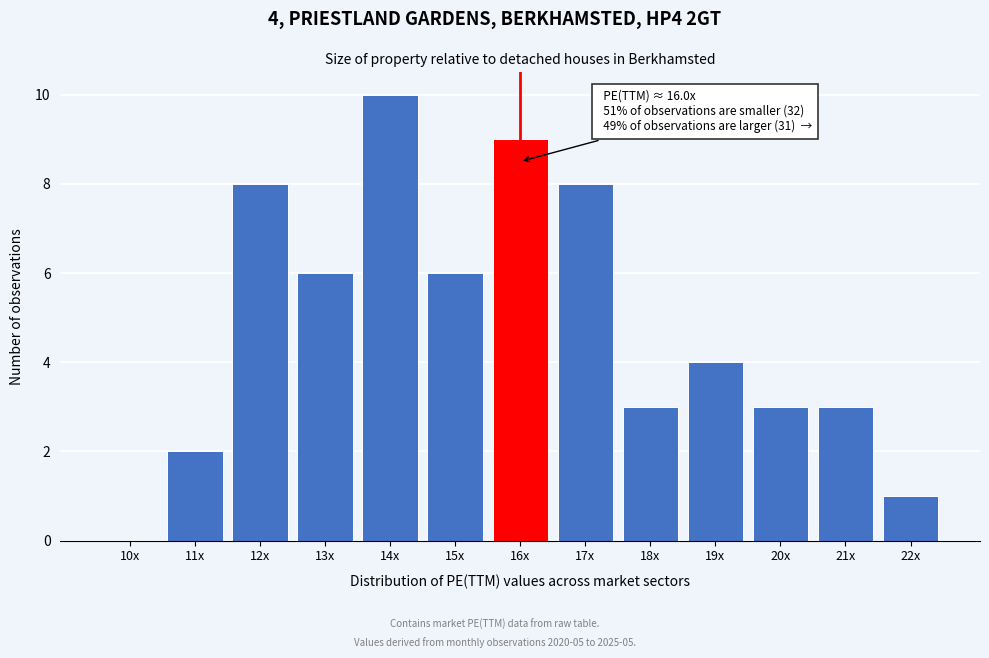

Reading right to left, transcribe all the data shown in this chart.

22x=1	21x=3	20x=3	19x=4	18x=3	17x=8	16x=9	15x=6	14x=10	13x=6	12x=8	11x=2	10x=0